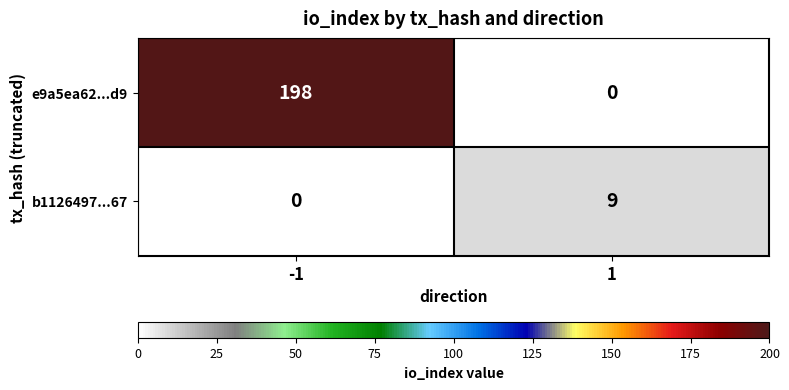

Which series has the widest spread of values?

e9a5ea62...d9